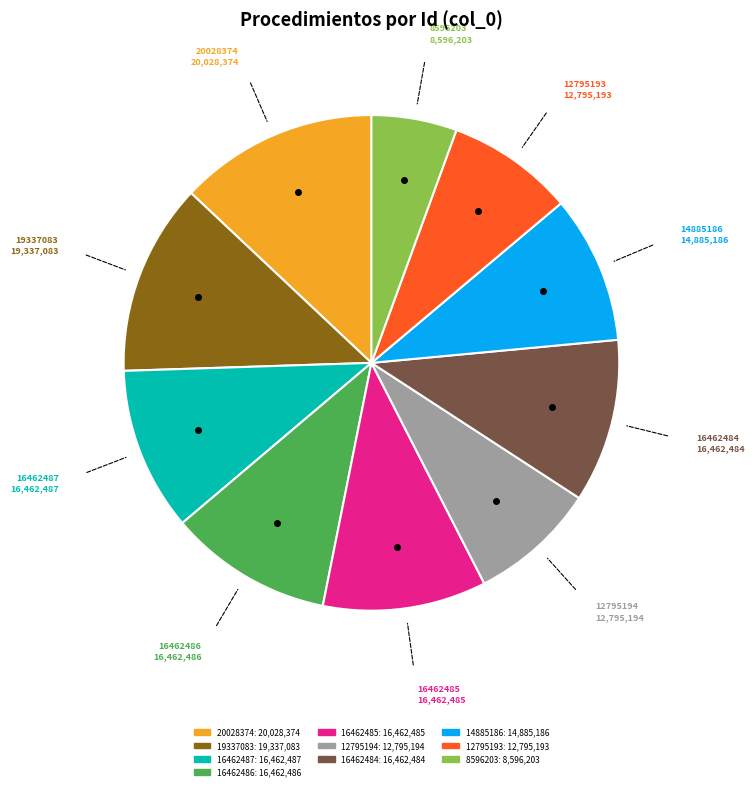

Is it true that 16462487 is 11% of the pie?

True